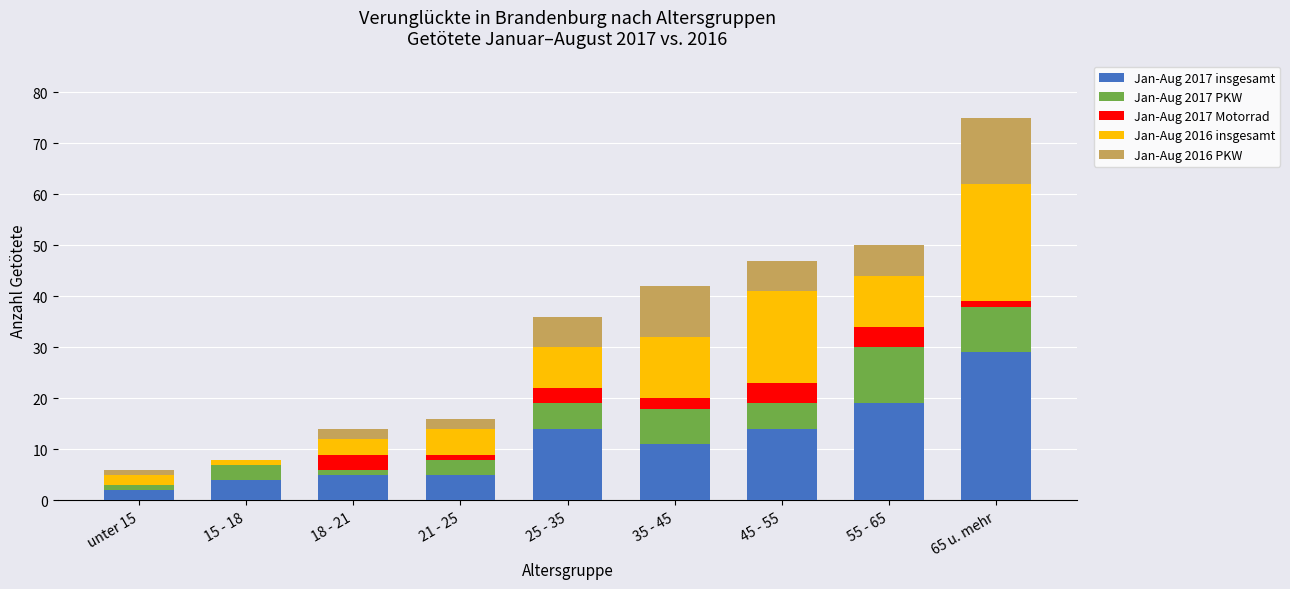

At which category is the sum across all series the highest?

65 u. mehr